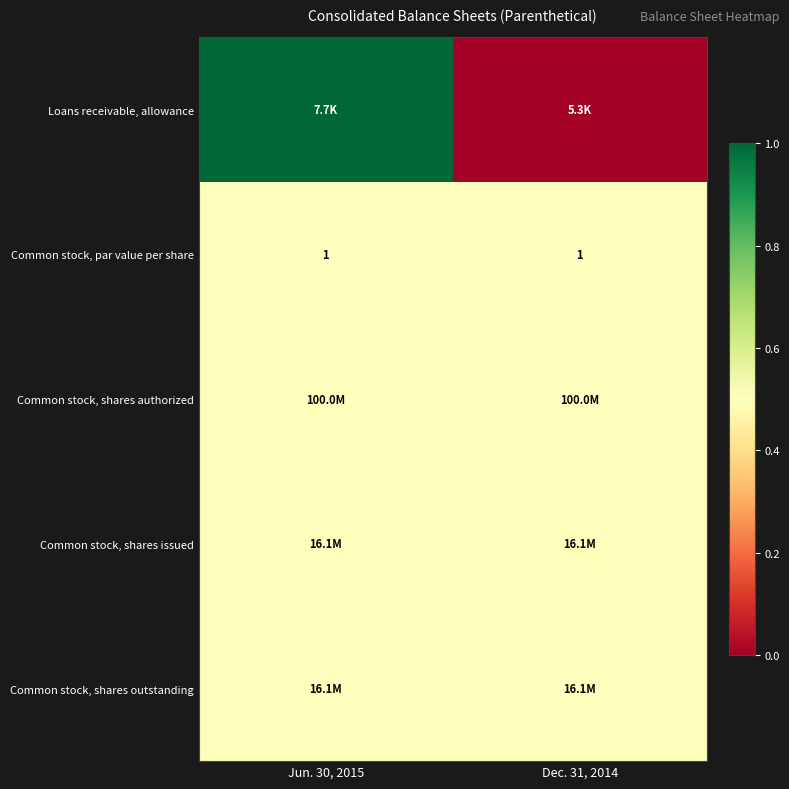

What is the sum of all Common stock, par value per share values?

2.0